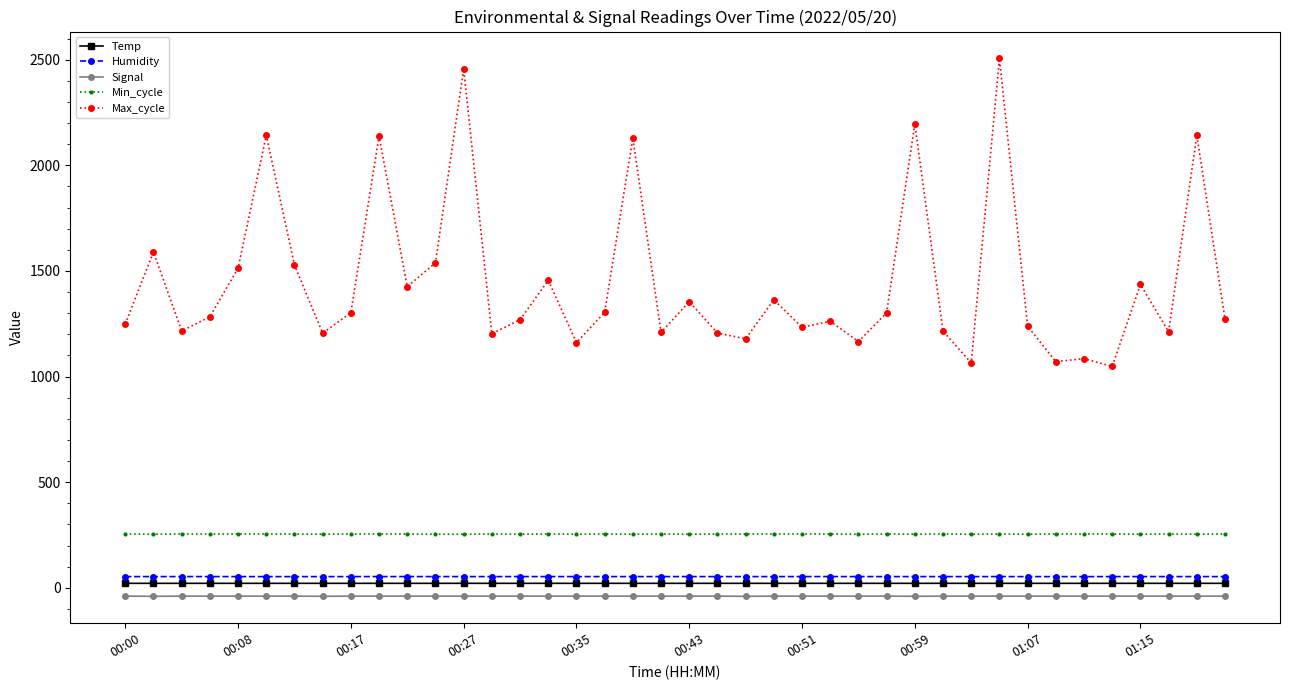

What is the average value of the Max_cycle series?

1446.8